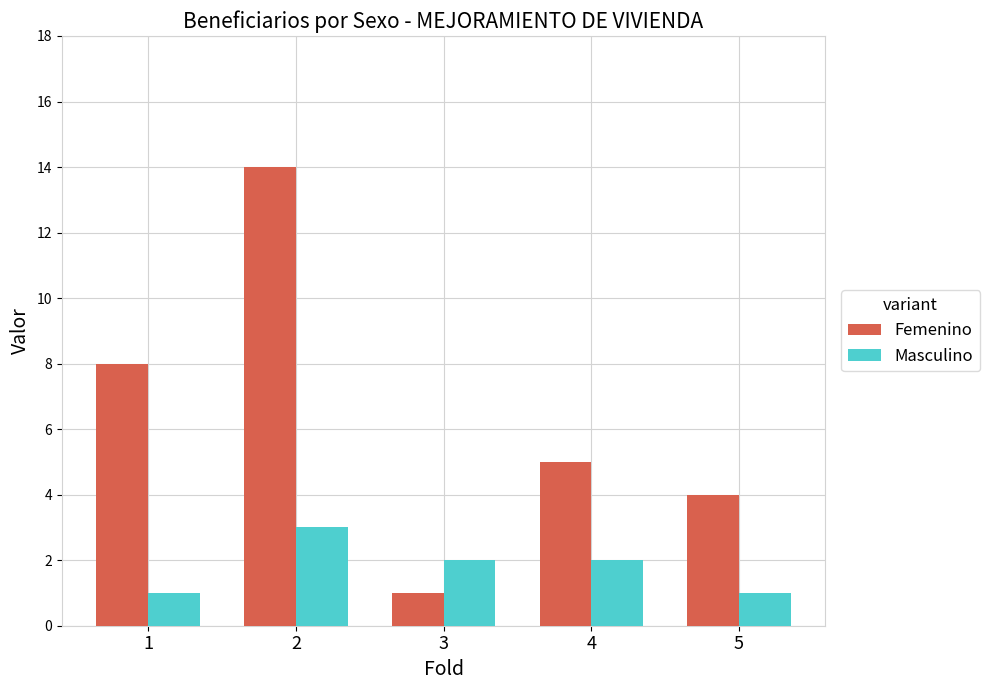

How many series are shown in this chart?

2